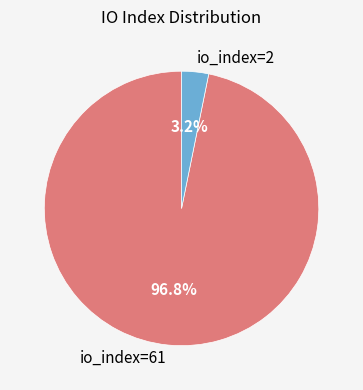

Which category has the smallest portion of the pie?

io_index=2